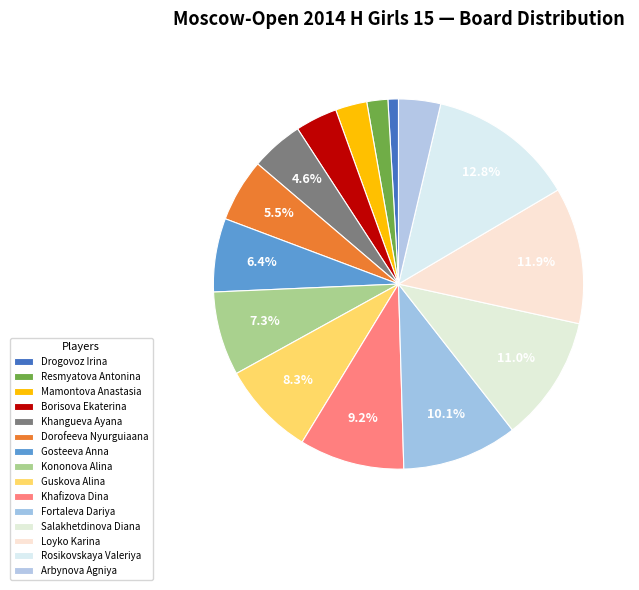

The Khafizova Dina slice represents 20% of the pie. True or false?

False